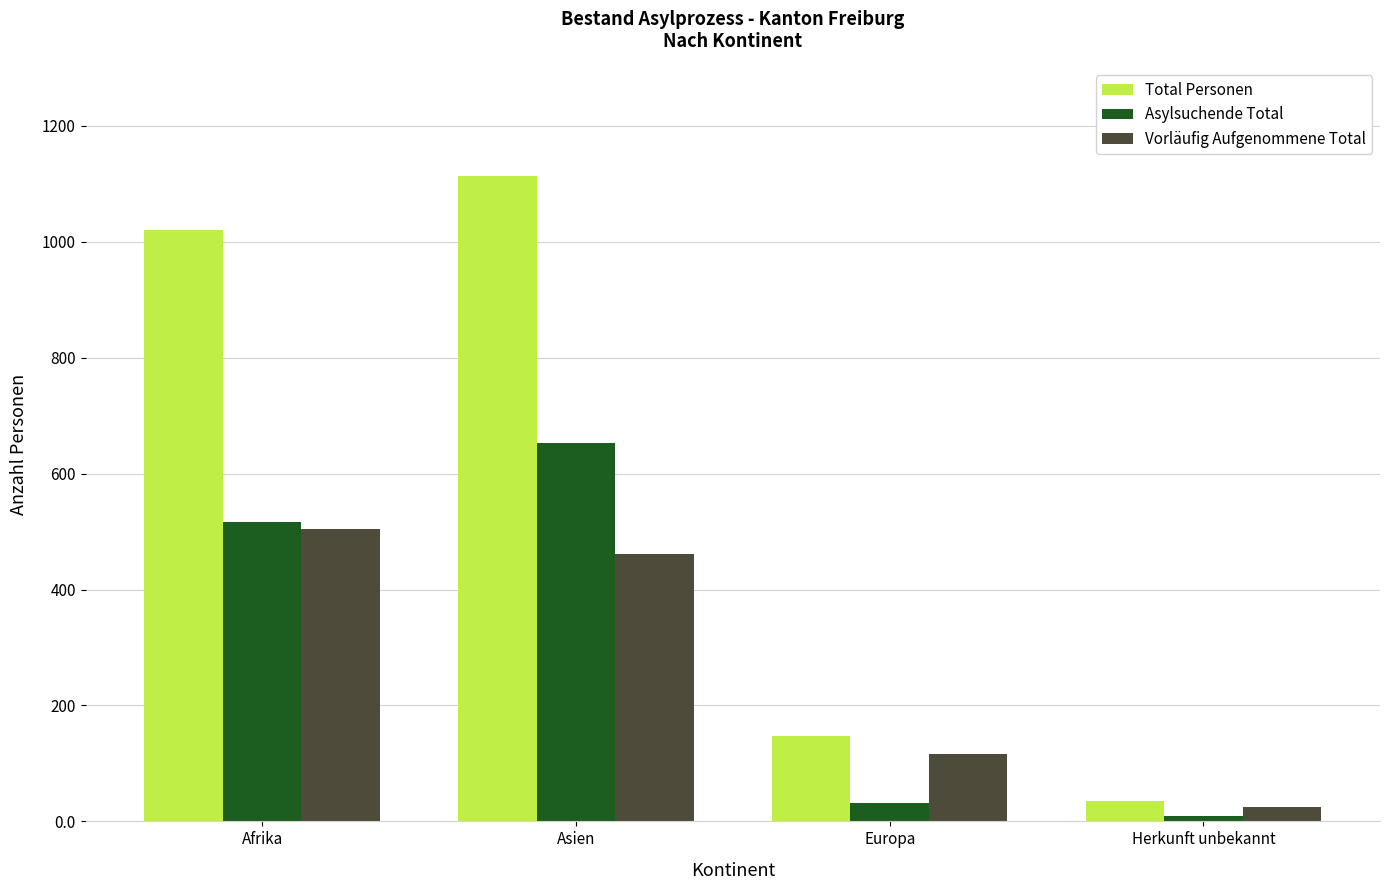

Between Afrika and Asien, which series saw the biggest shift?

Asylsuchende Total